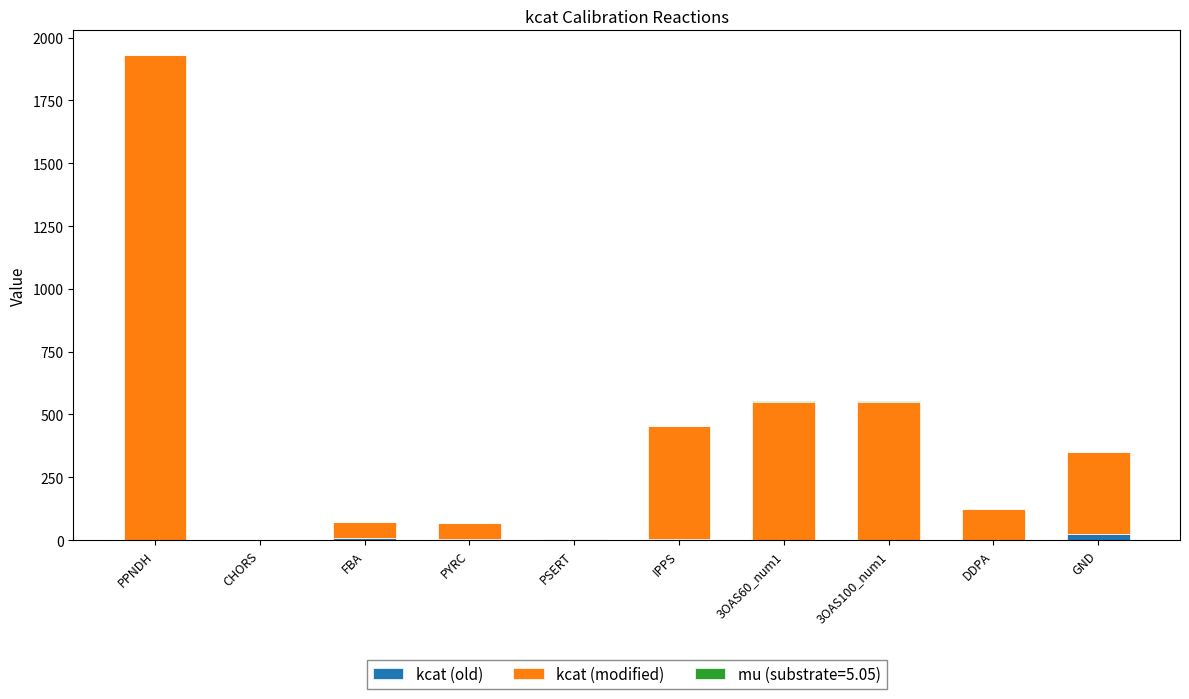

At which category is the sum across all series the highest?

PPNDH